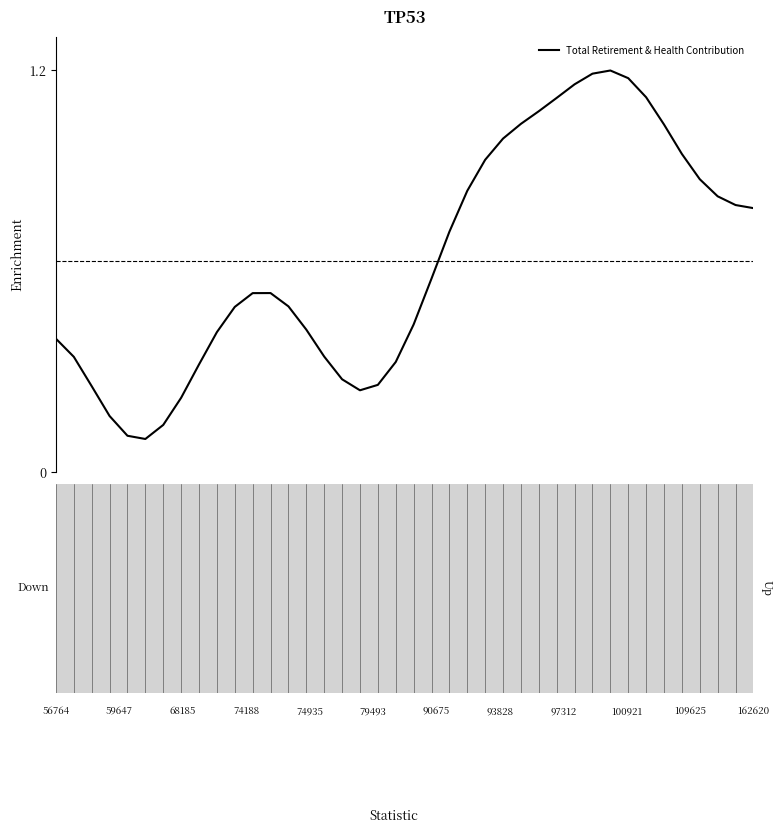

Is this an area chart (filled region under the line)?

No